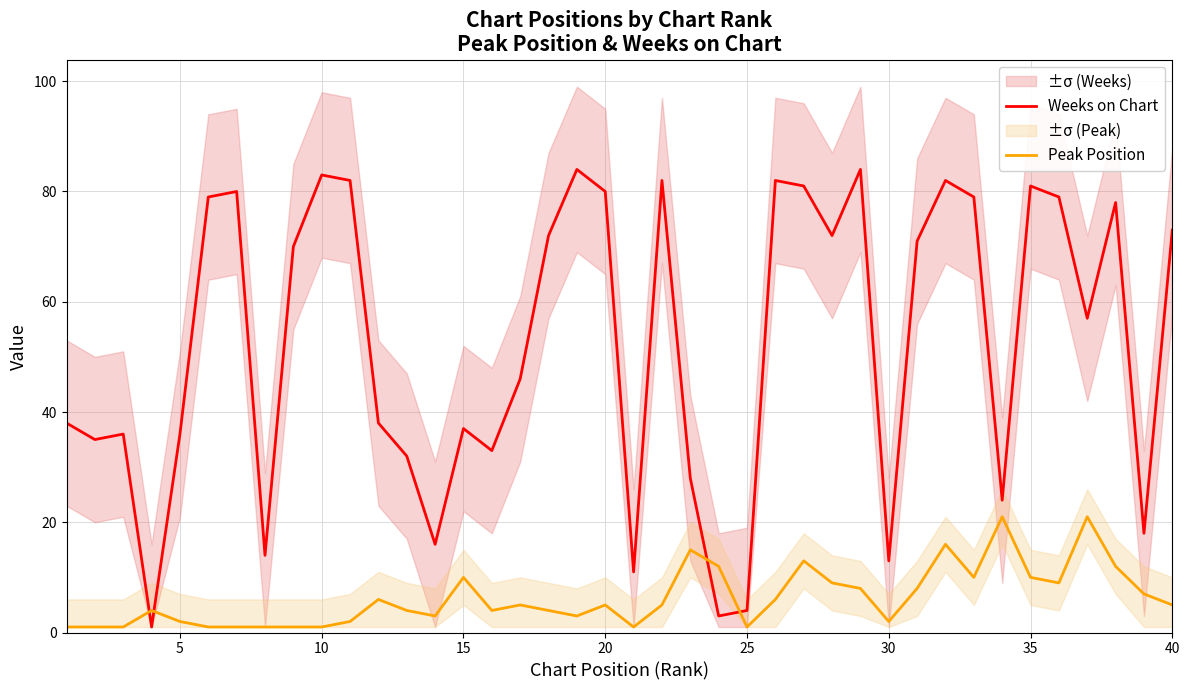

What is the minimum value shown in the chart?

1